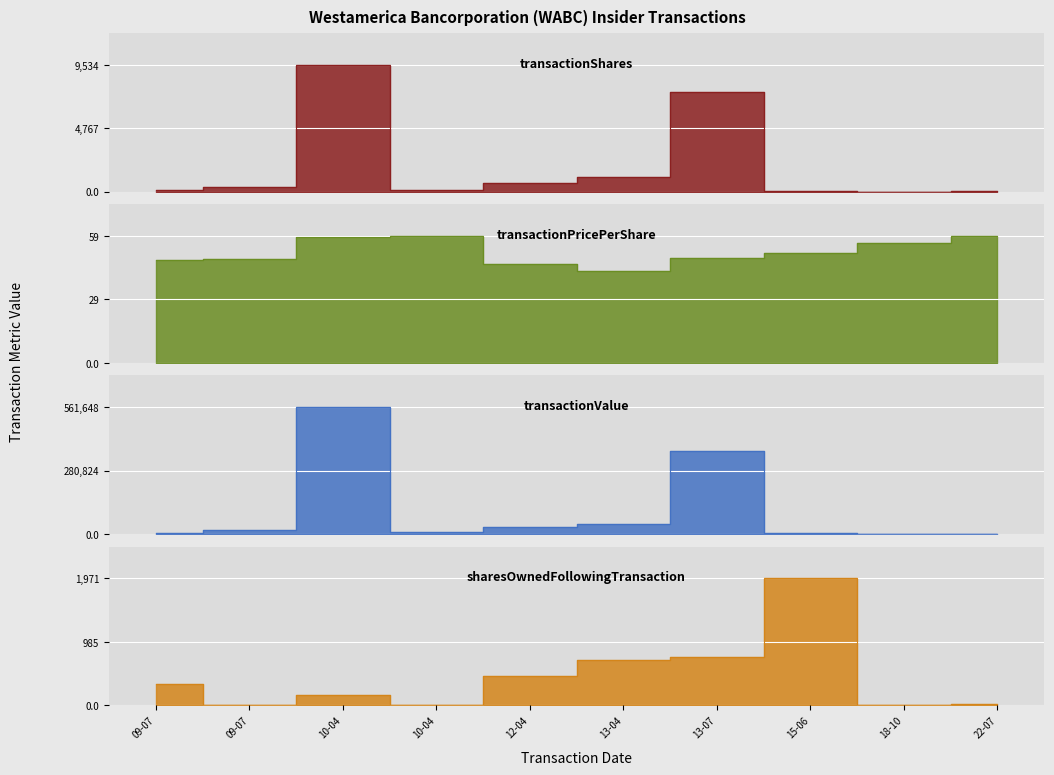

True or false: transactionPricePerShare has more than 0 interior local peaks.

True